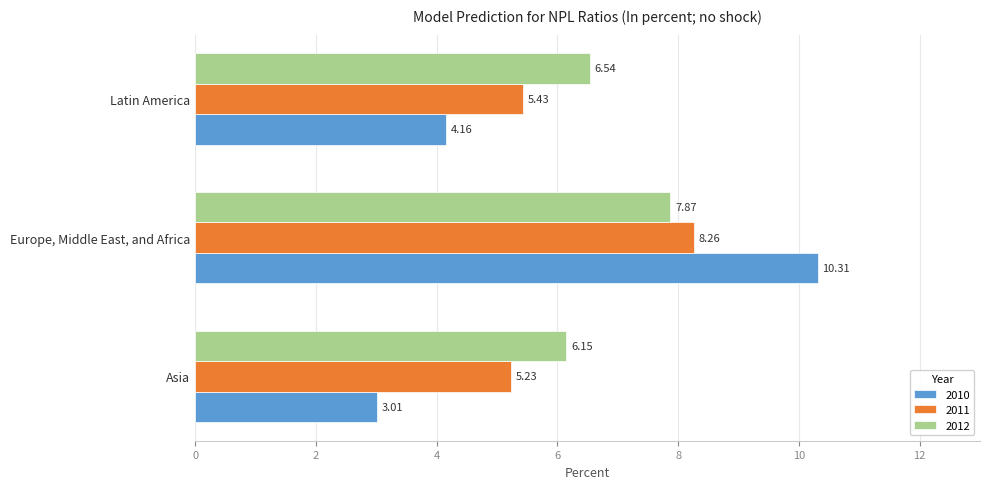

What is the difference between the highest and lowest values at Europe, Middle East, and Africa?

2.4